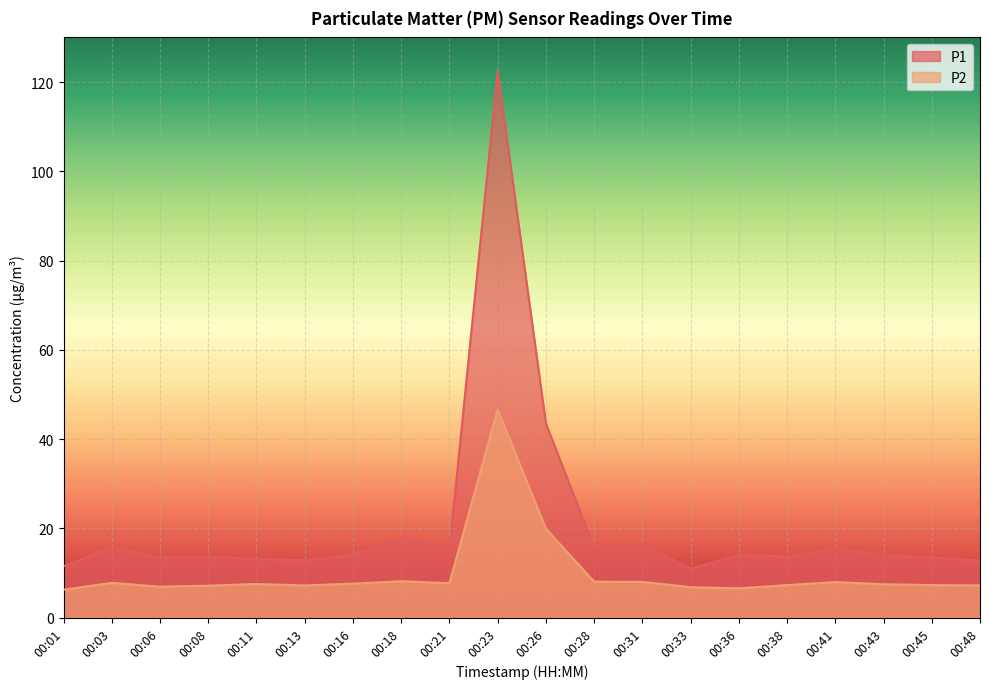

Count the number of data series in this chart.

2